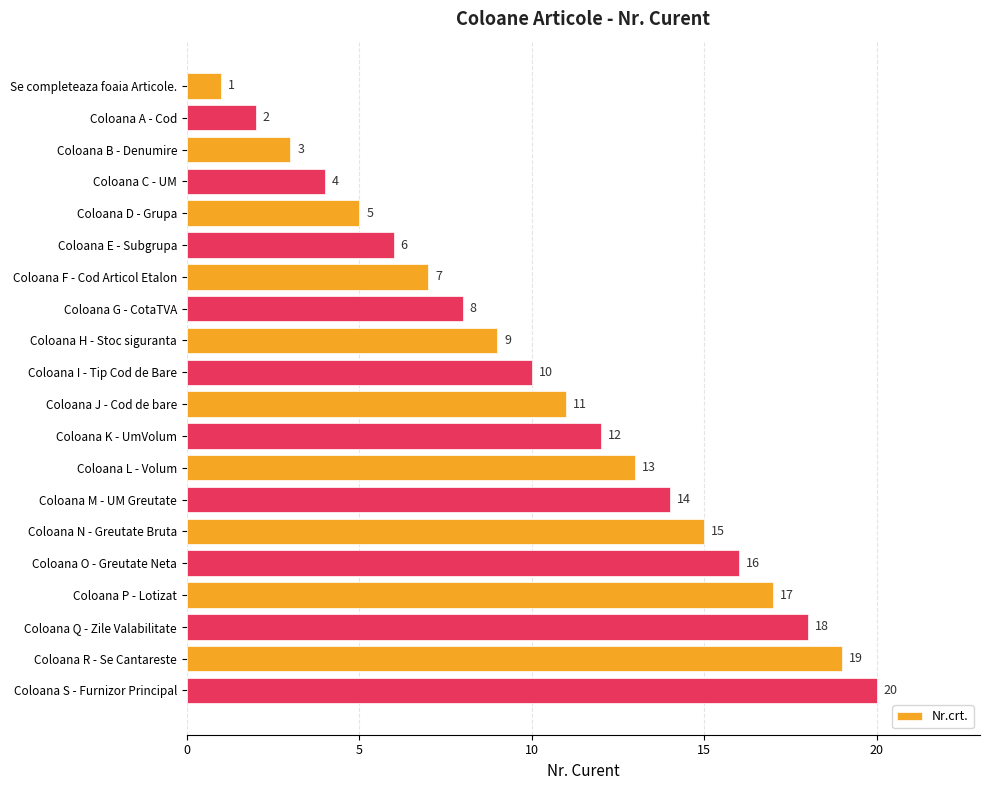

What is the minimum value shown in the chart?

1